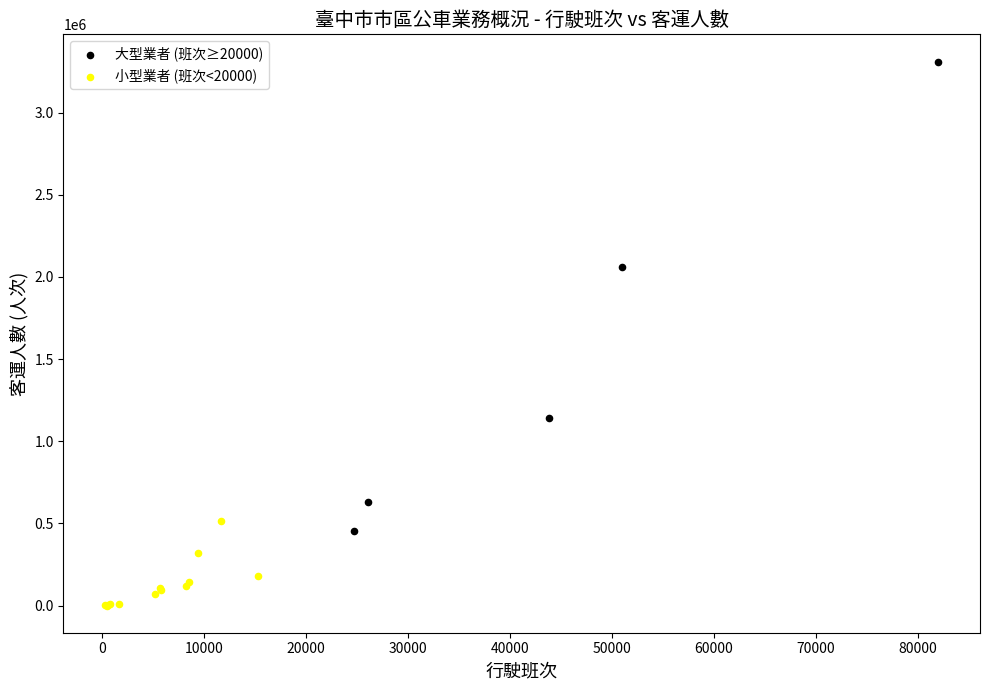

Which series has the widest spread of Y values?

大型業者 (班次≥20000)